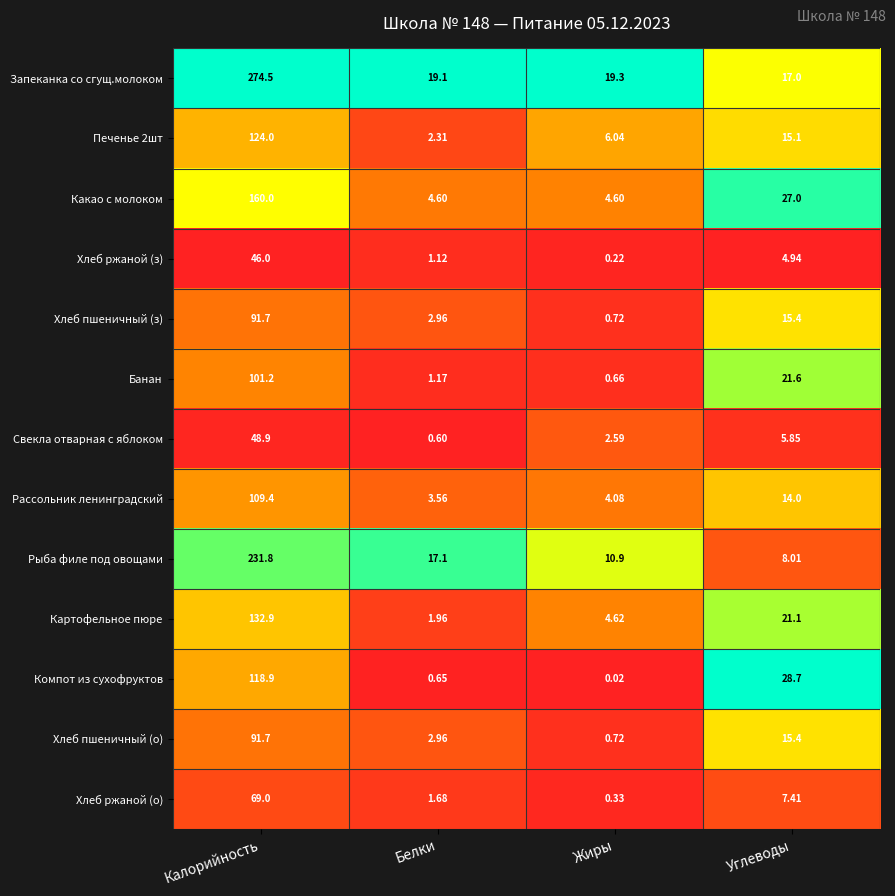

What is the total value across all series at Калорийность?

1600.0